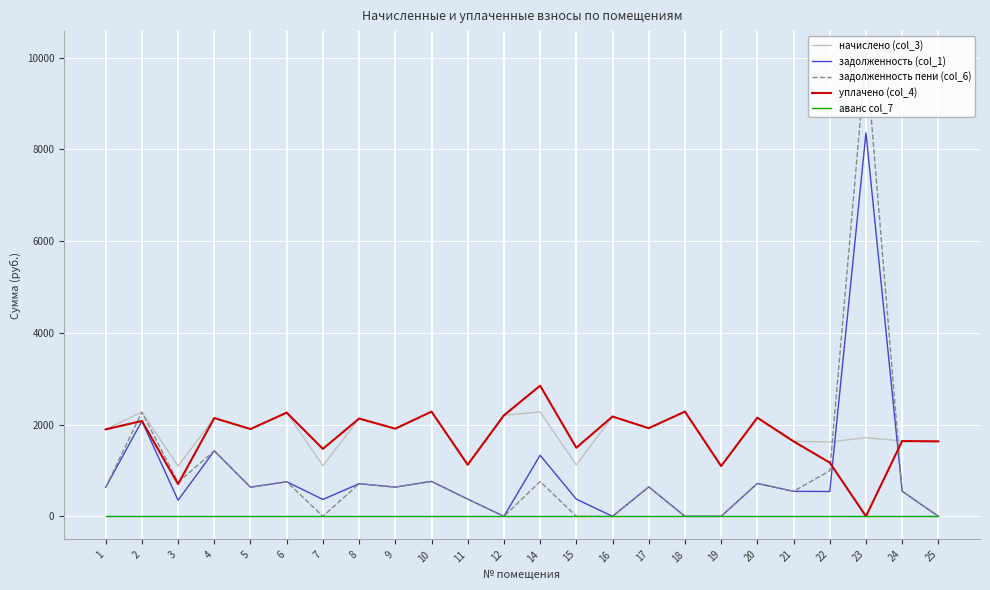

List the series in order of their peak value, highest first.

задолженность пени (col_6), задолженность (col_1), уплачено (col_4), начислено (col_3), аванс col_7